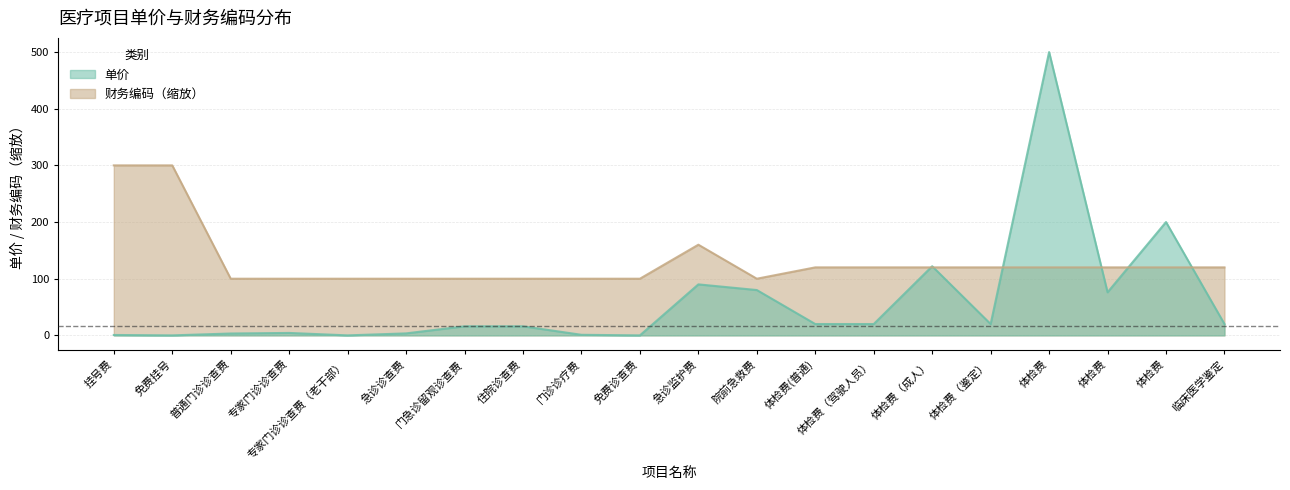

What is the highest value of the 单价 series?

500.0